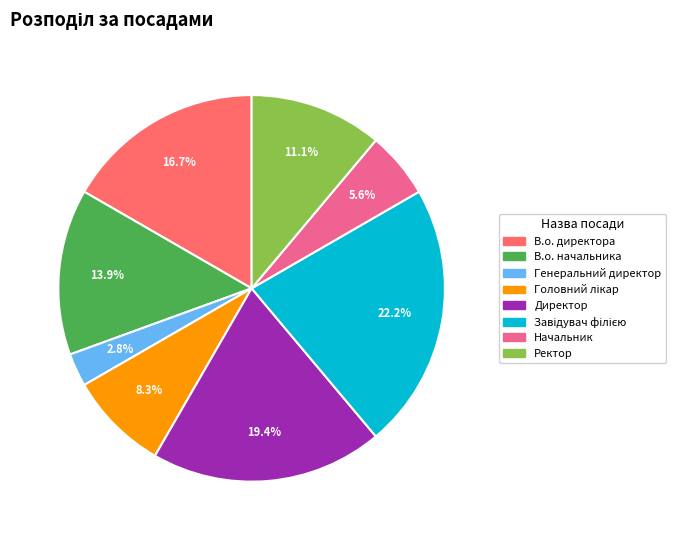

Which has a higher value, В.о. начальника or В.о. директора?

В.о. директора